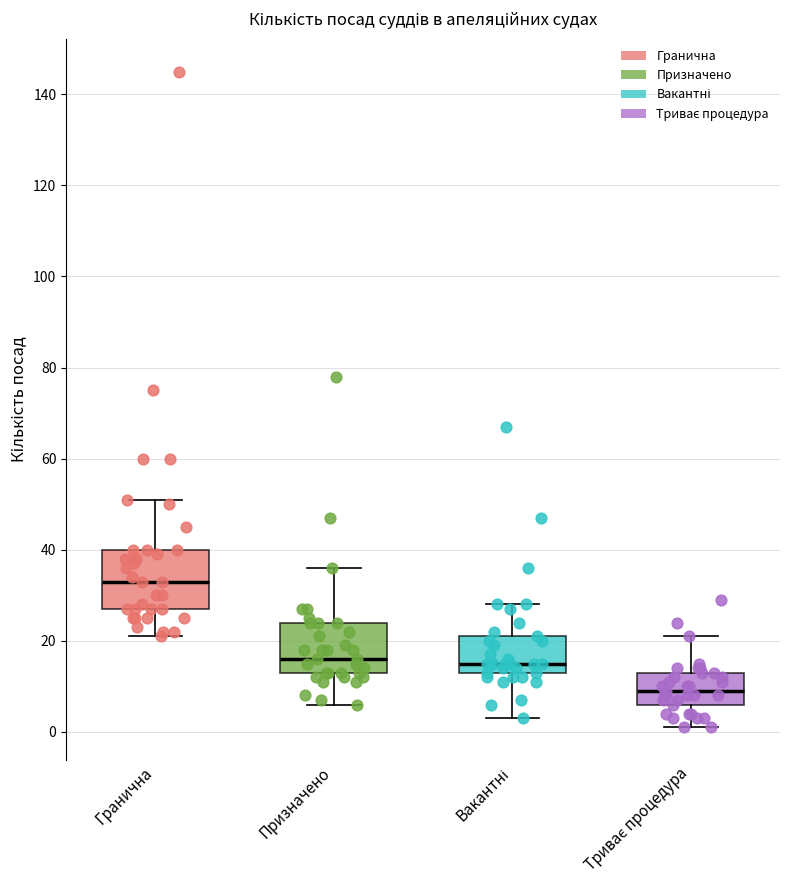

Reading left to right, transcribe this box plot: for each box, give where its median line is, the range the box spans, and where its two whiskers end, as read against the y-axis. The values are not printed on the chart, so give them approximately, as read against the axis.

Гранична: median 34, box 28 to 40, whiskers 22 to 52
Призначено: median 16, box 14 to 24, whiskers 6 to 36
Вакантні: median 16, box 14 to 22, whiskers 4 to 28
Триває процедура: median 10, box 6 to 14, whiskers 2 to 22